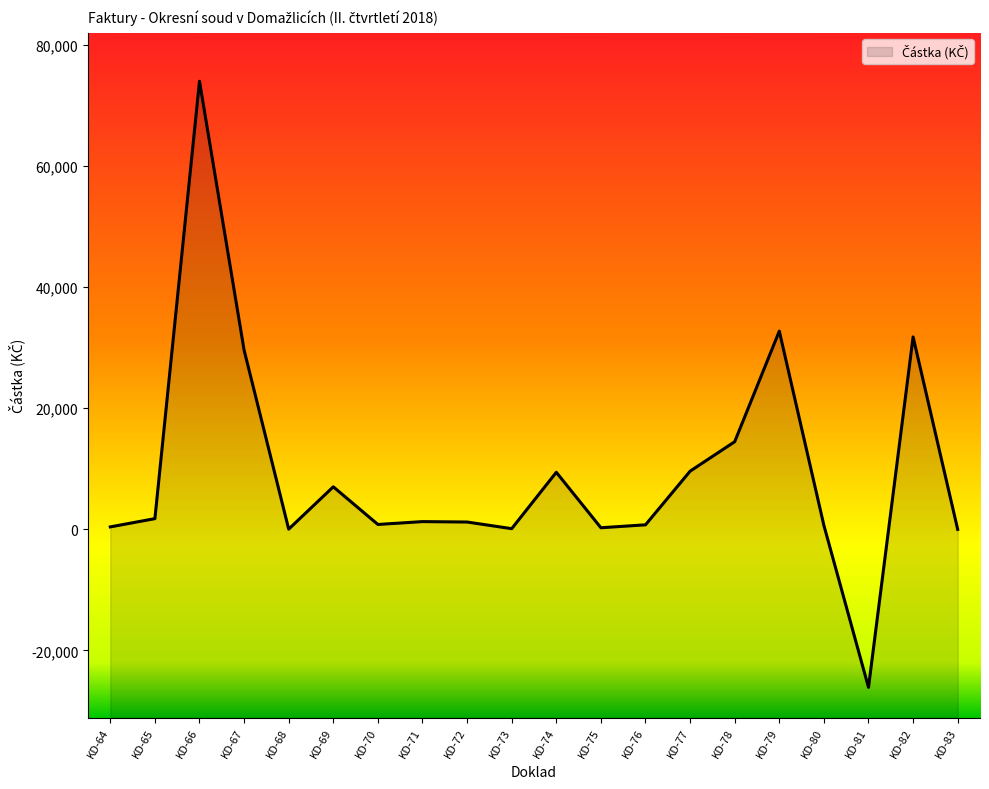

True or false: the data shows 1210.0 at KD-72.

True